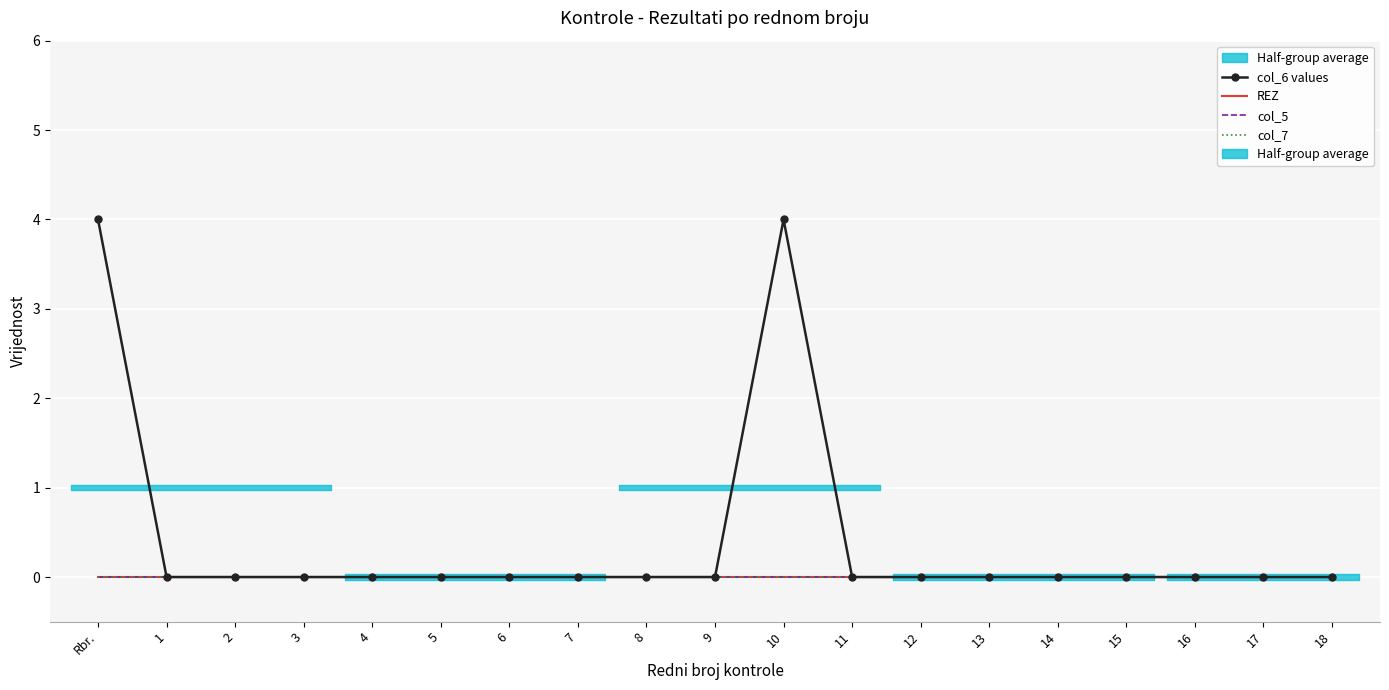

True or false: col_5 and REZ cross at least once.

False